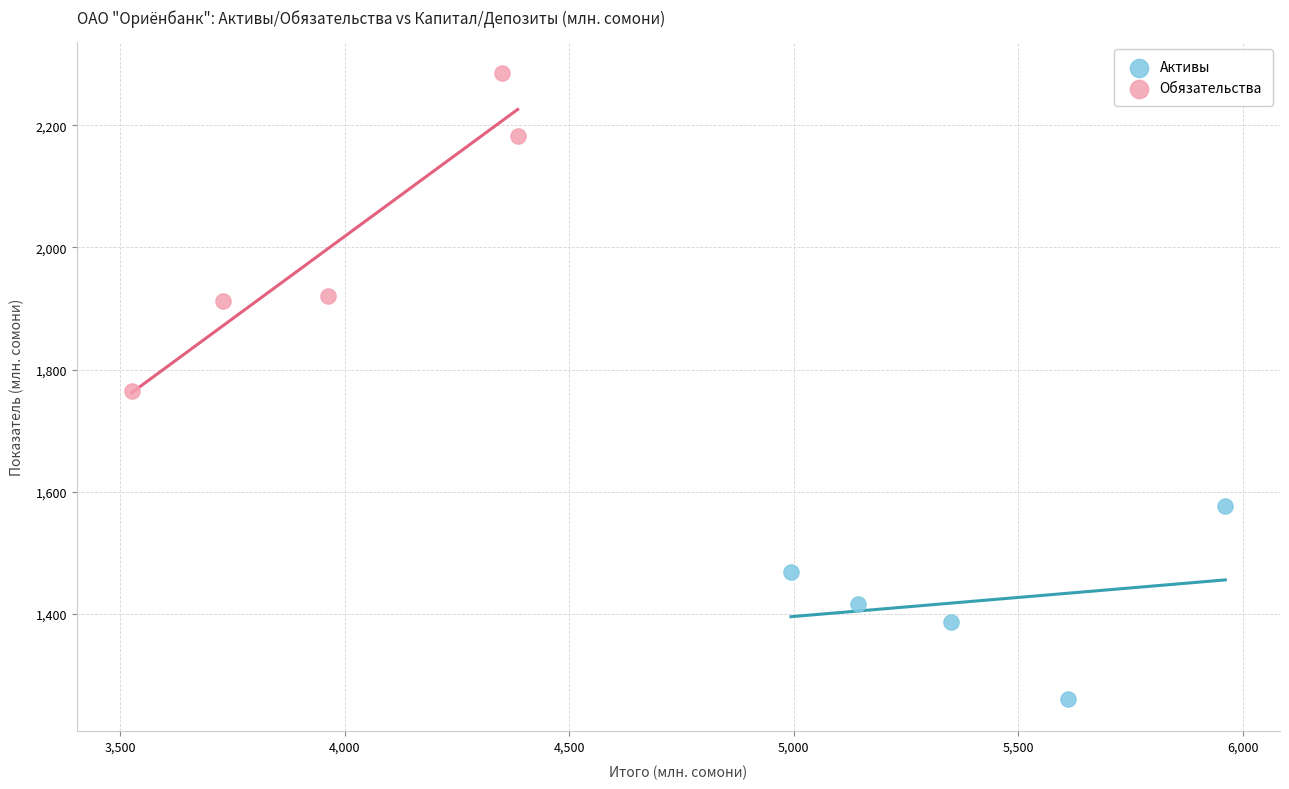

Which series reaches the minimum Y coordinate?

Активы